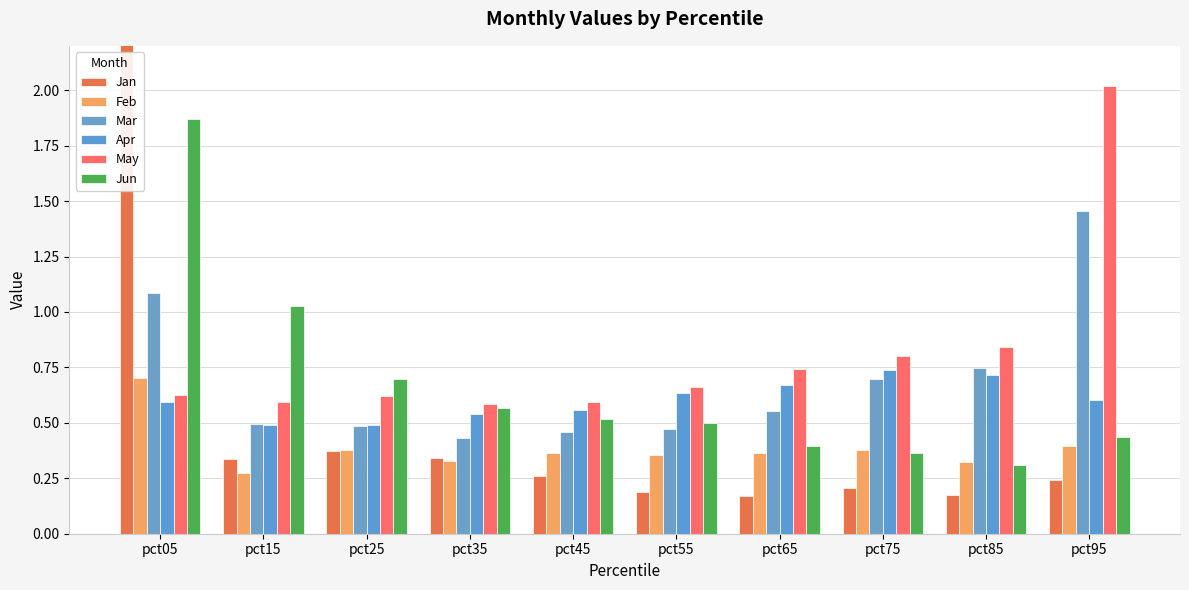

At how many categories does at least one series exceed 2?

2